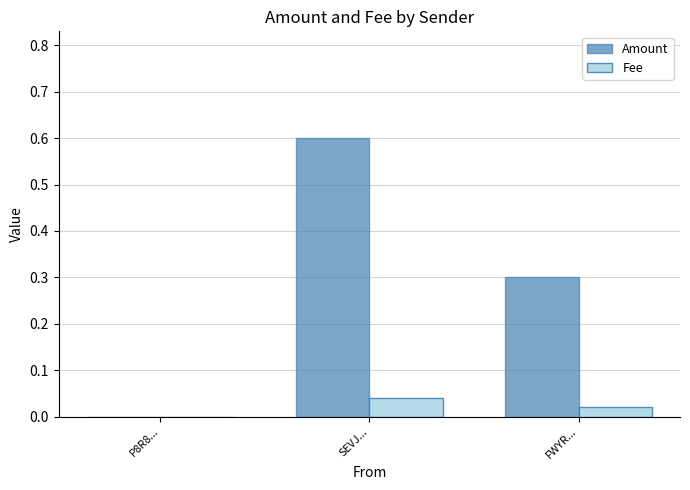

How many values in the Fee series exceed 0?

2